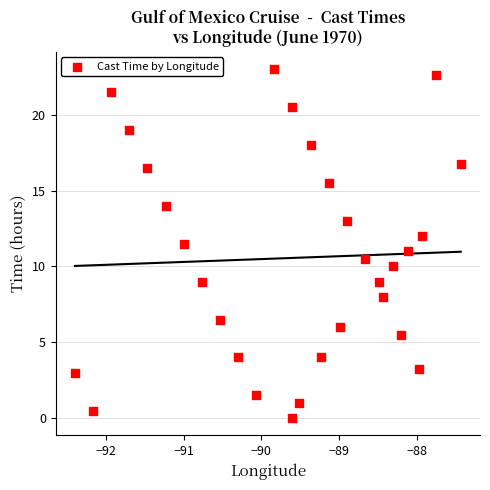

What is the range of X values (max minus min)?

5.0